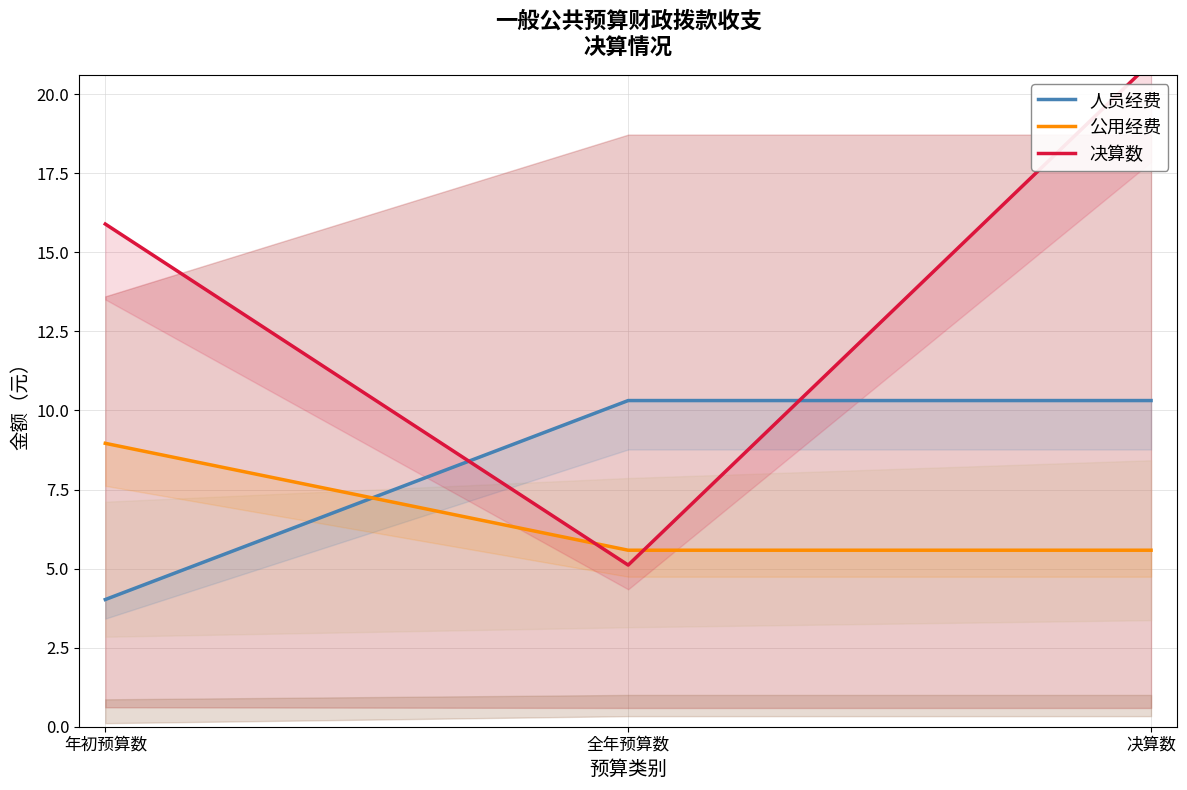

Rank the series by their average value, from lowest to highest.

公用经费, 人员经费, 决算数